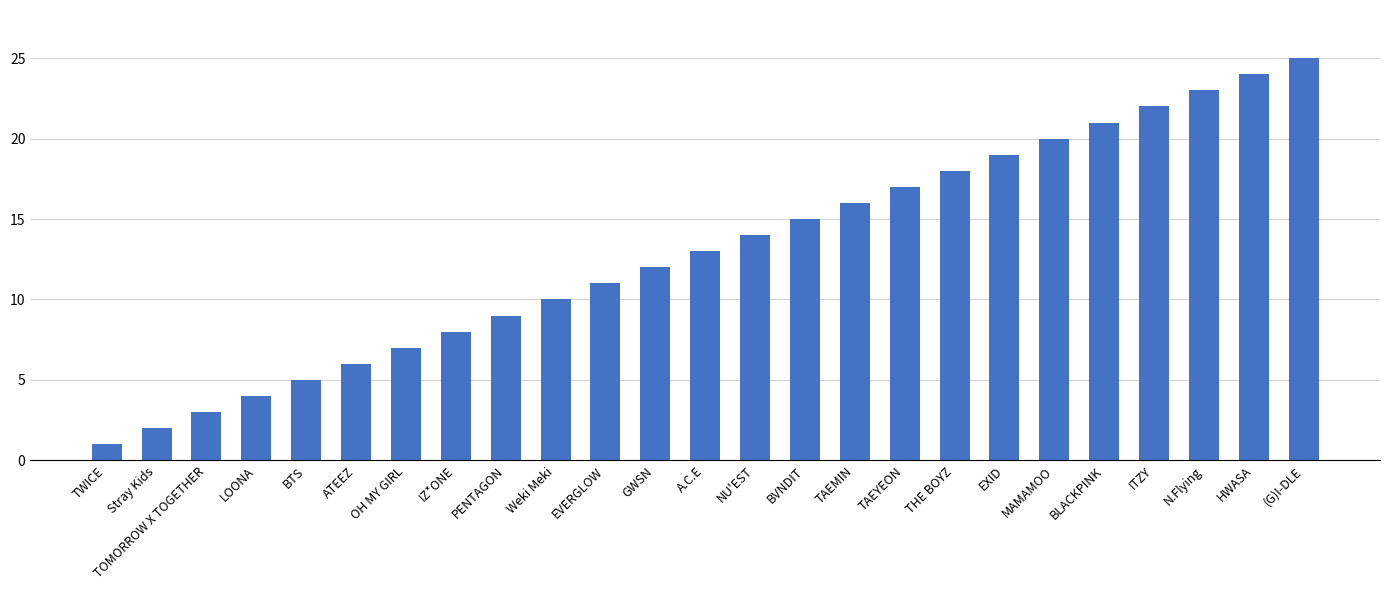

Which category has the highest value across all series?

(G)I-DLE